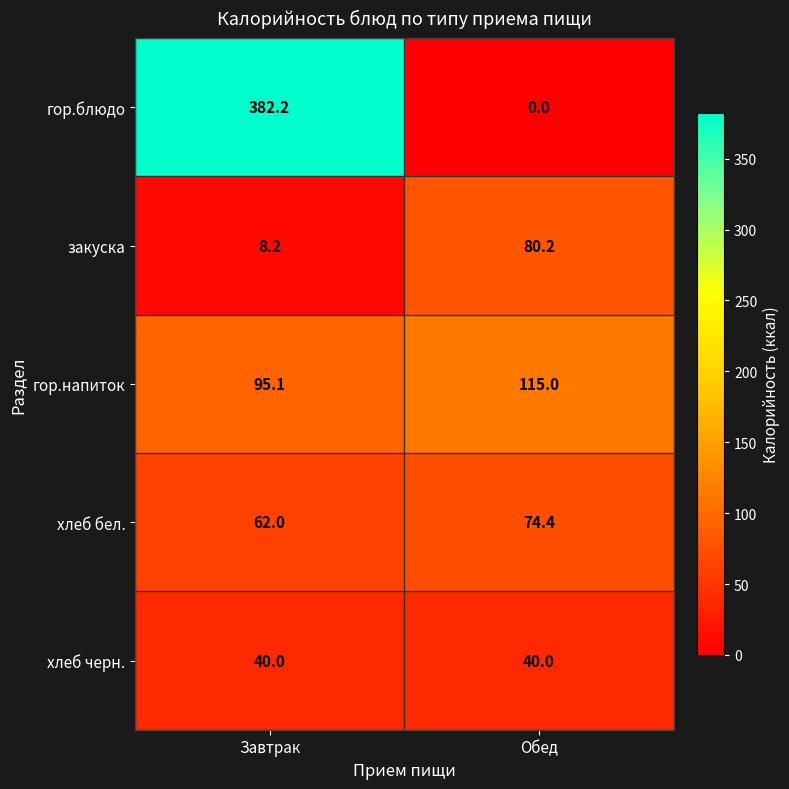

Reading right to left, list all the values displayed in this chart.

гор.блюдо: 0.0	382.2
закуска: 80.2	8.2
гор.напиток: 115.0	95.1
хлеб бел.: 74.4	62.0
хлеб черн.: 40.0	40.0